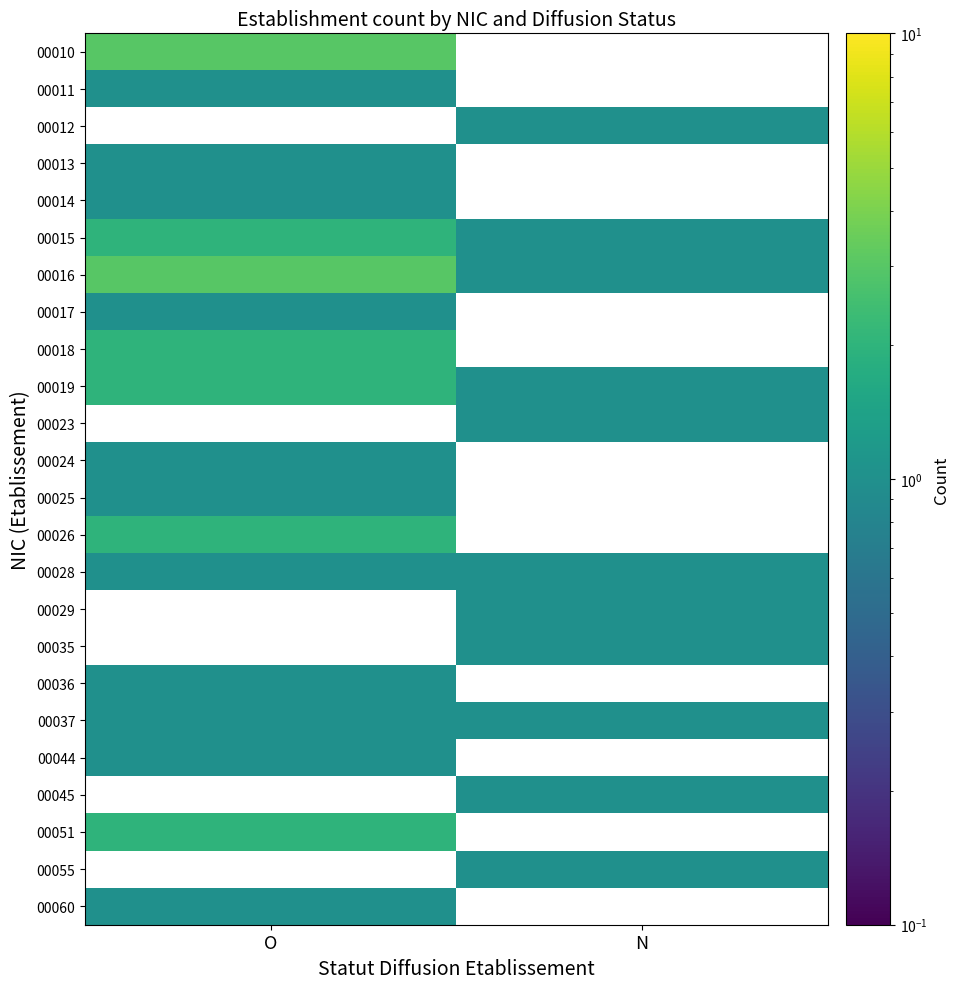

The 00037 series shows 1.0 at O. True or false?

True